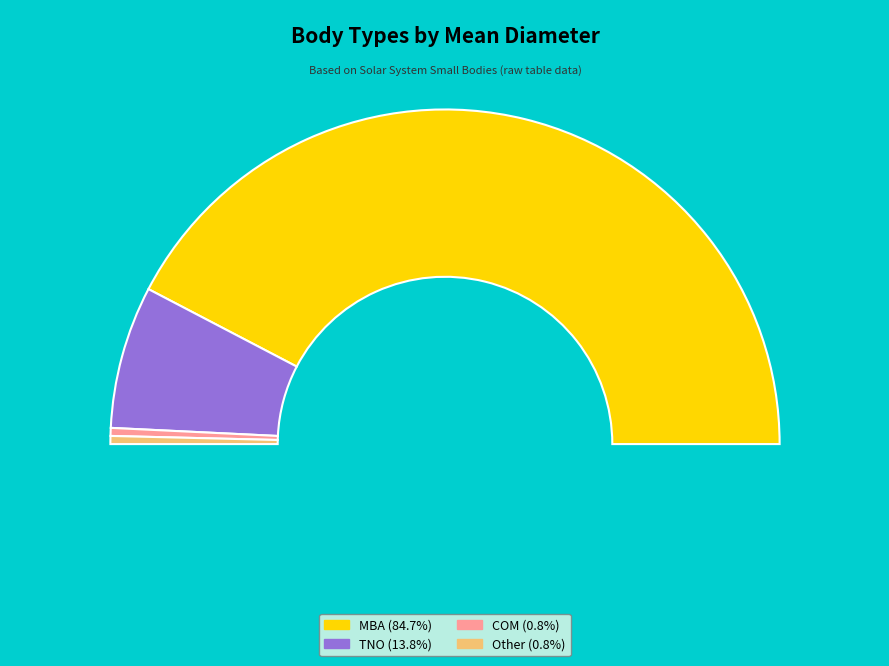

How many slices are in this pie chart?

4